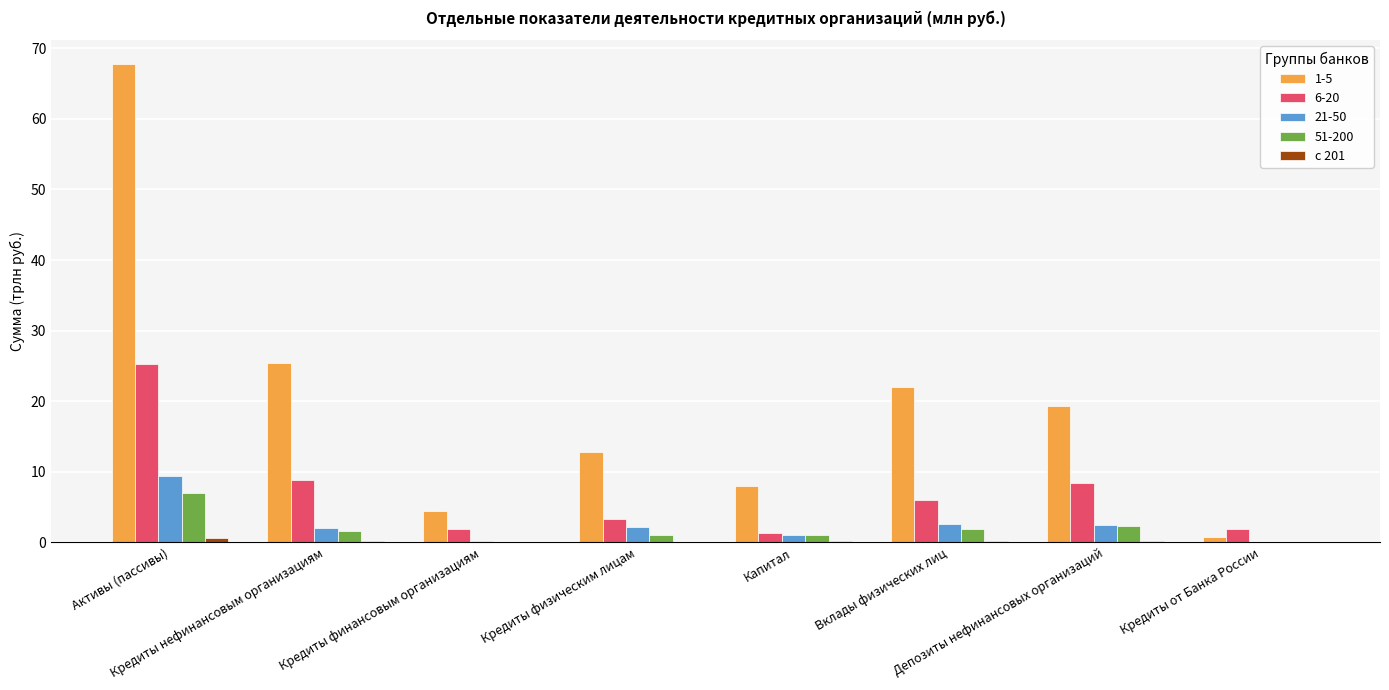

What is the highest value of the 6-20 series?

25.3